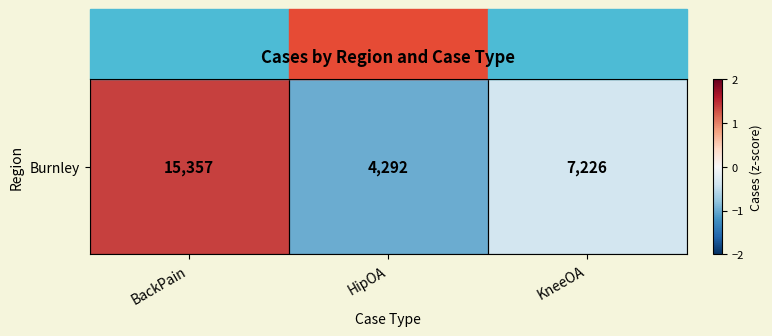

How many series are shown in this chart?

1